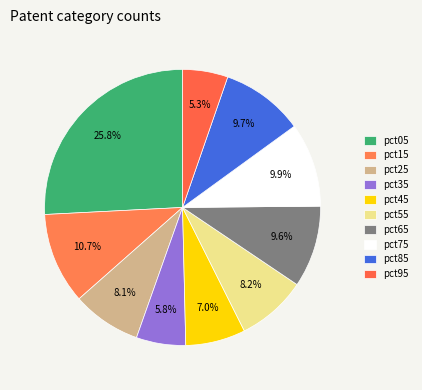

Rank the categories by value from highest to lowest.

pct05, pct15, pct75, pct85, pct65, pct55, pct25, pct45, pct35, pct95